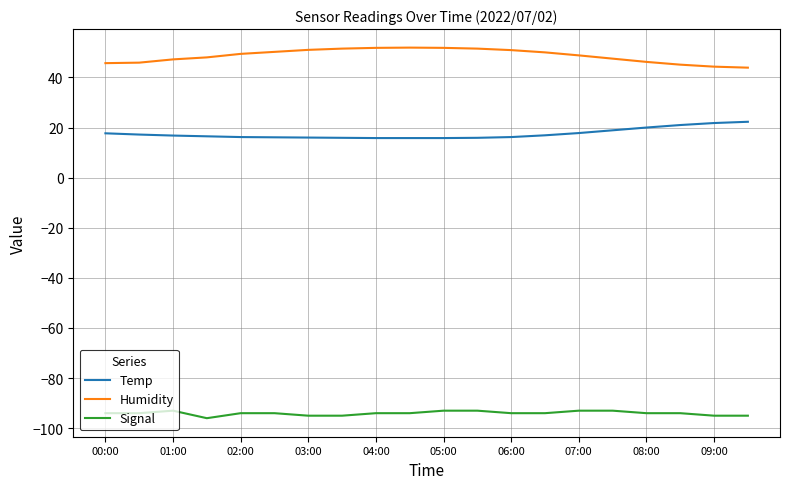

True or false: Humidity and Signal cross at least once.

False